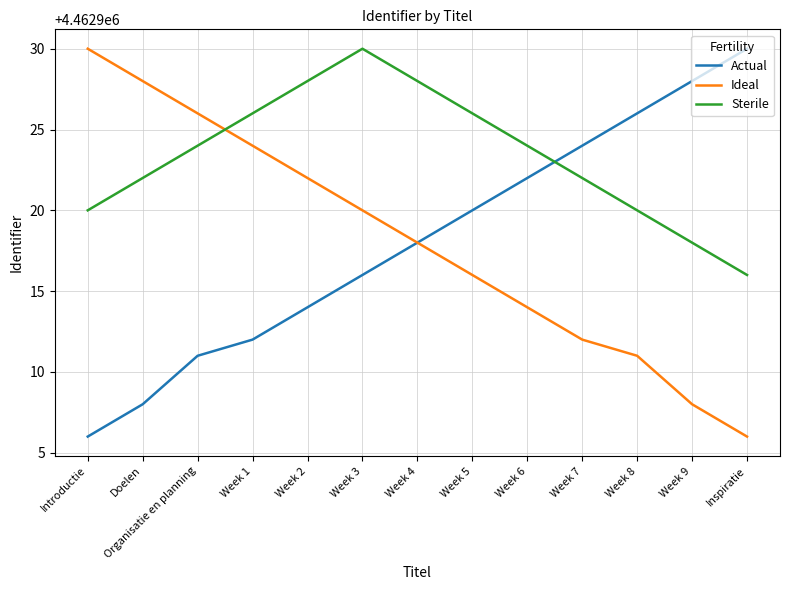

Is it true that Actual equals 1977432 at Week 5?

False